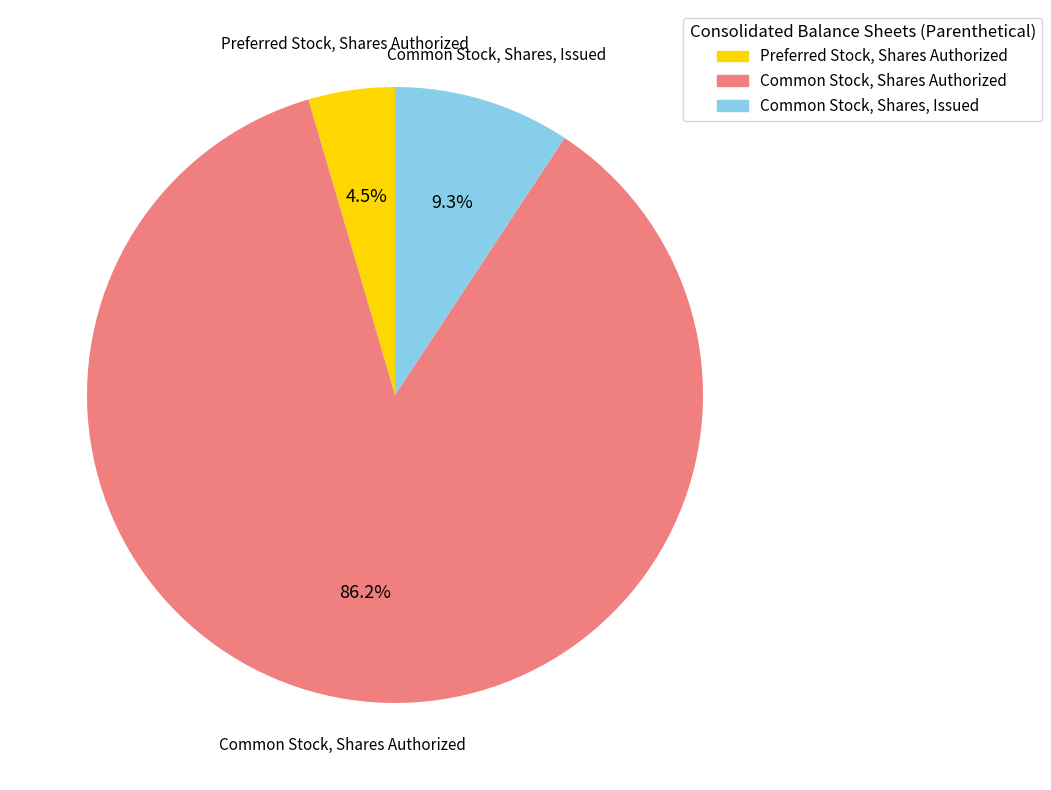

To the nearest percent, what portion does Common Stock, Shares, Issued represent?

9%